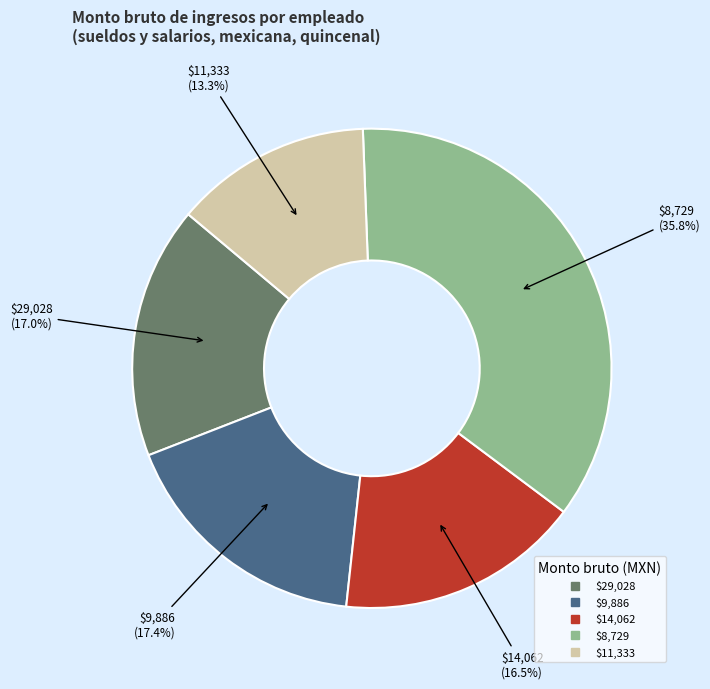

How many slices are in this pie chart?

5